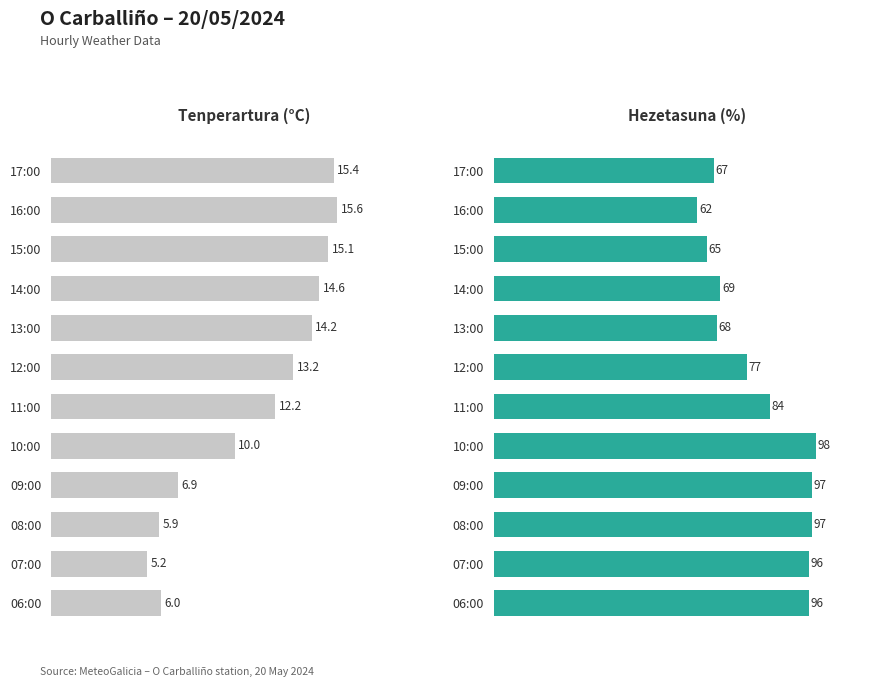

Which series has the largest total across all categories?

Hezetasuna (%)